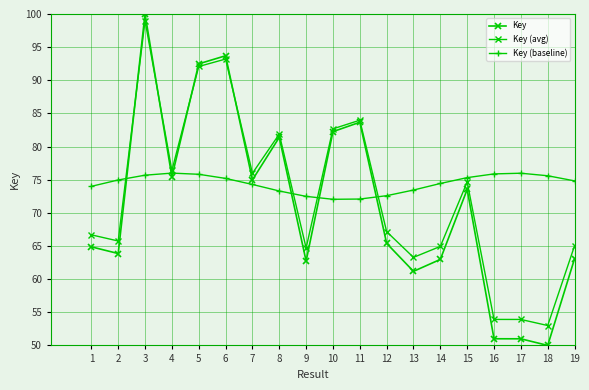

How many lines are shown in the chart?

3